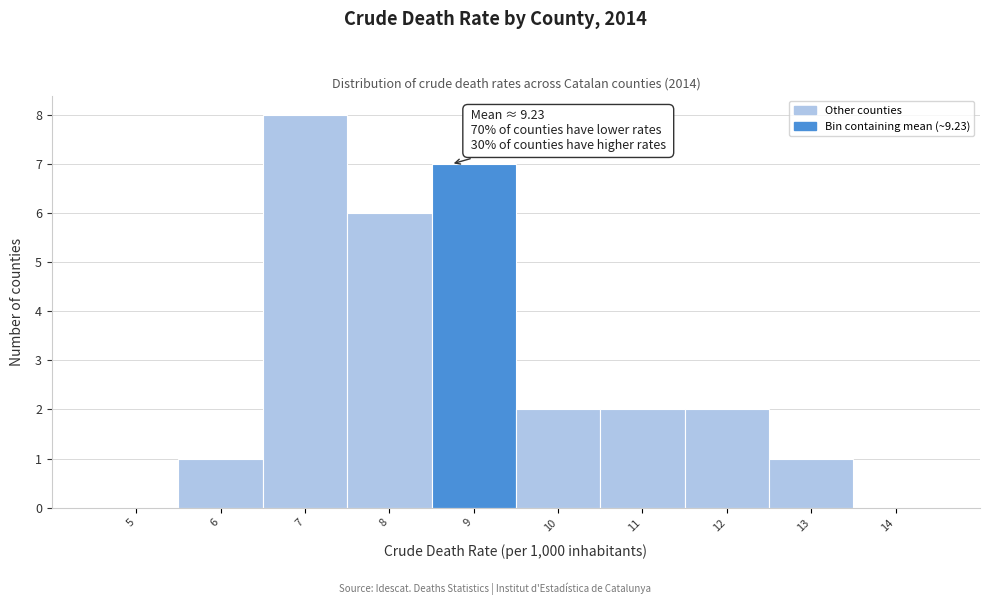

Reading left to right, list all the values displayed in this chart.

5=0	6=1	7=8	8=6	9=7	10=2	11=2	12=2	13=1	14=0